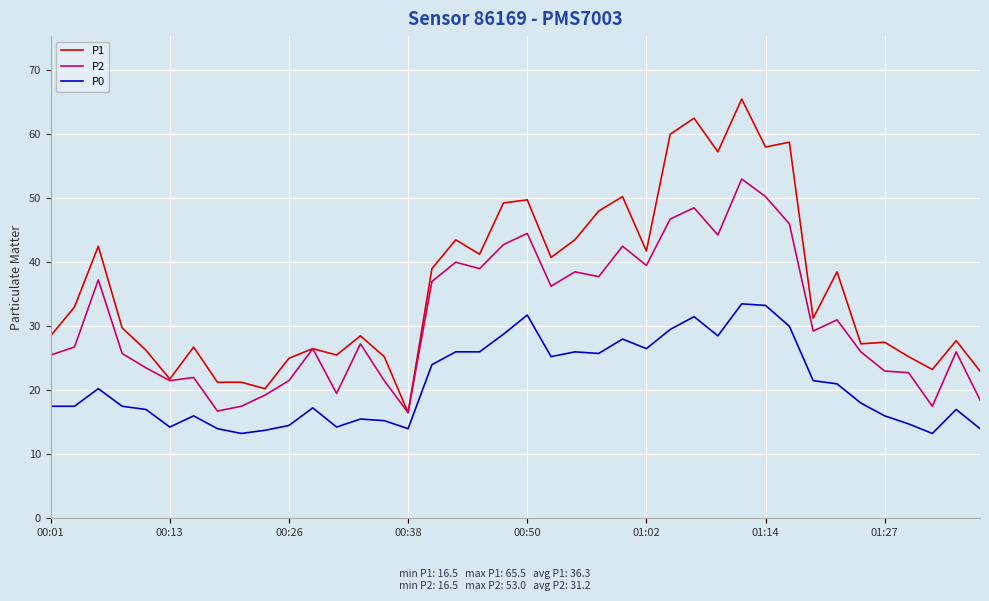

List the series in order of their overall mean, lowest first.

P0, P2, P1